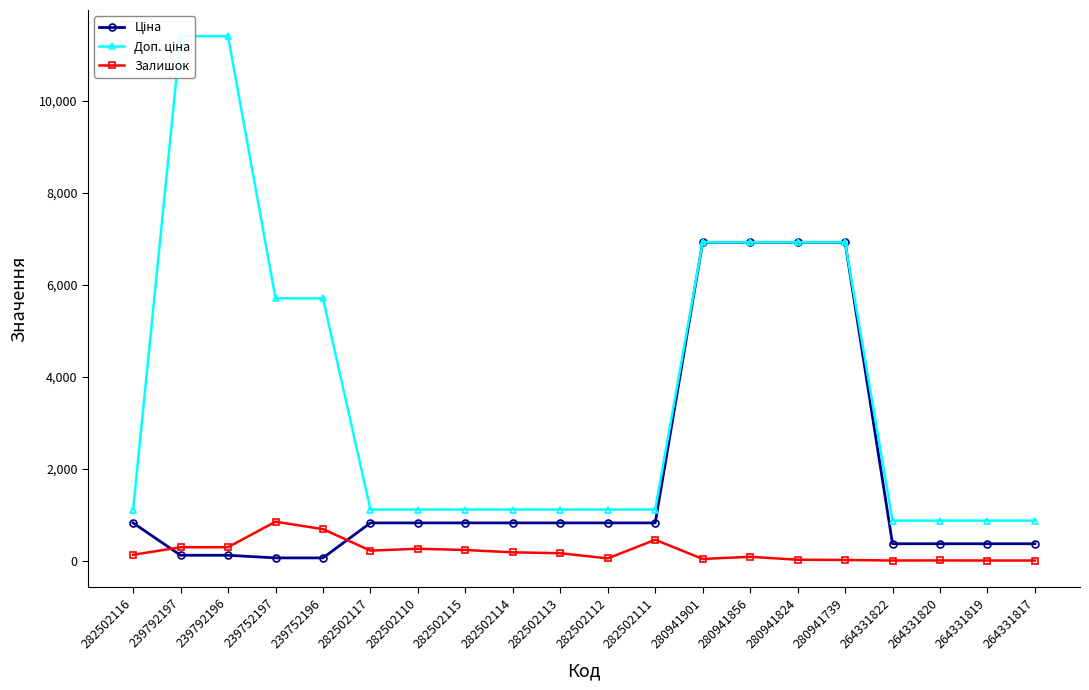

True or false: Залишок has a value of 364.0 at 282502115.

False